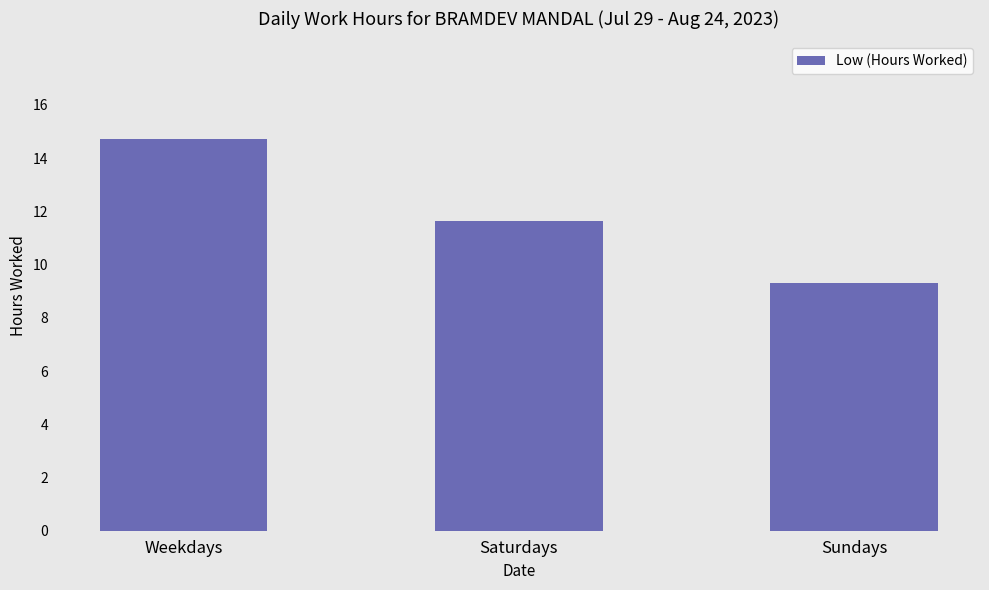

Is it true that the value at Weekdays is 20.8?

False